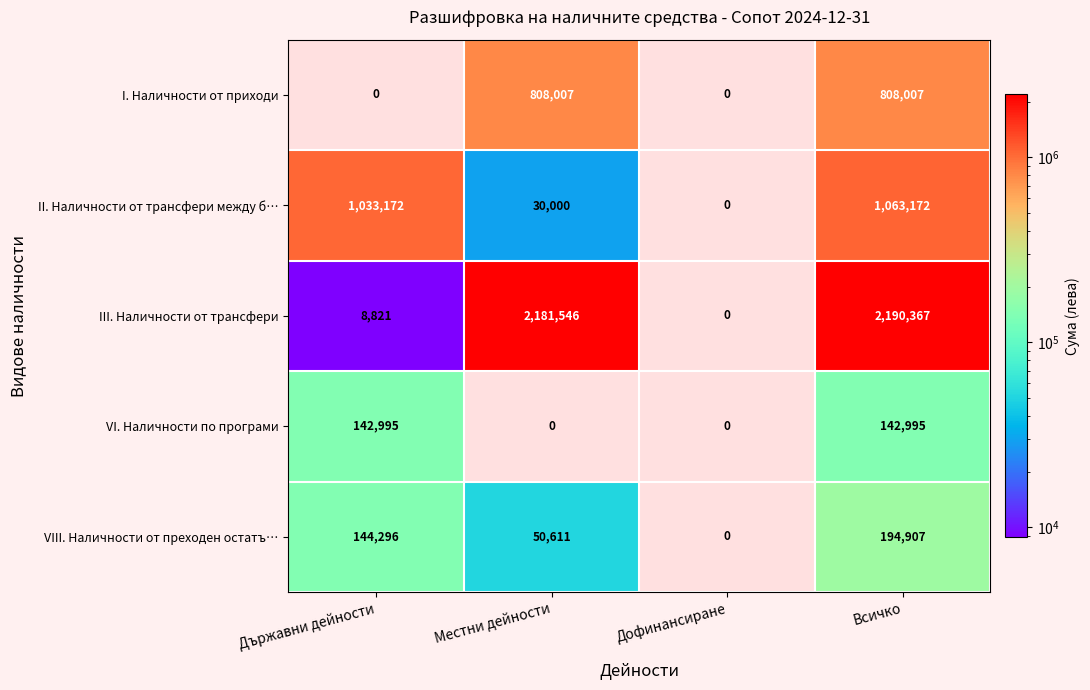

The value of VIII. Наличности от преходен остатъ… at Държавни дейности is 219566. True or false?

False